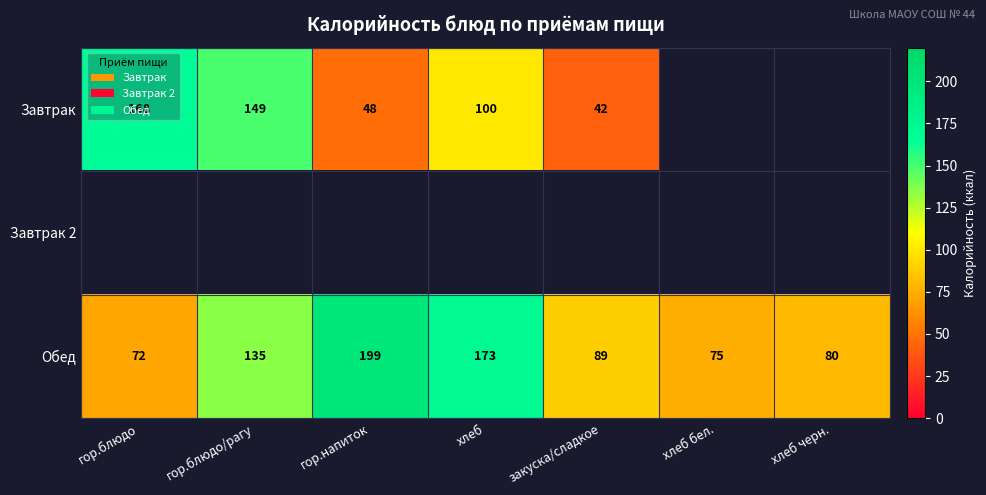

At how many categories does at least one series exceed 101?

4